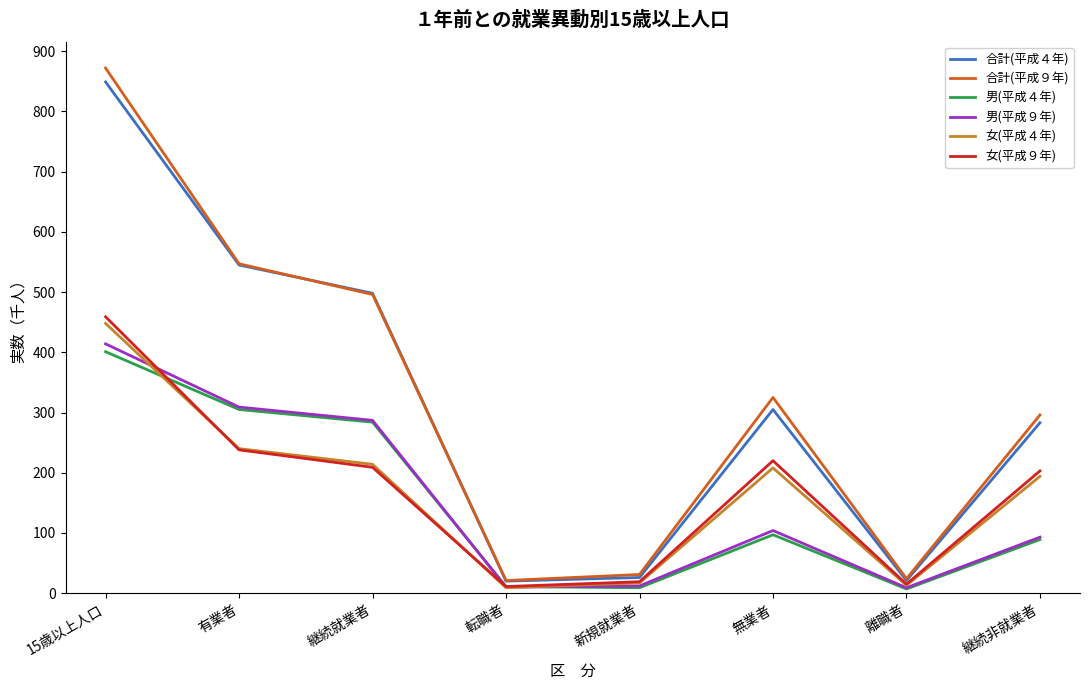

What position from the right is 継続非就業者?

1